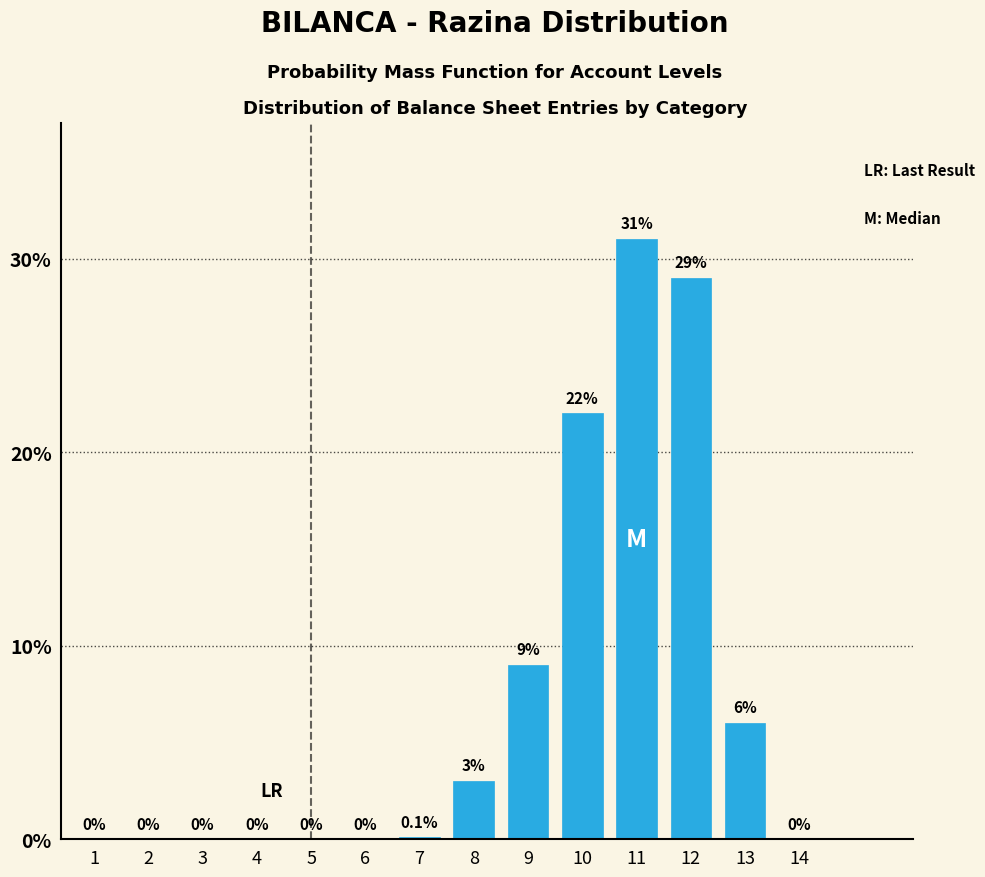

Reading left to right, list all the values displayed in this chart.

1=0.0	2=0.0	3=0.0	4=0.0	5=0.0	6=0.0	7=0.1	8=3.0	9=9.0	10=22.0	11=31.0	12=29.0	13=6.0	14=0.0